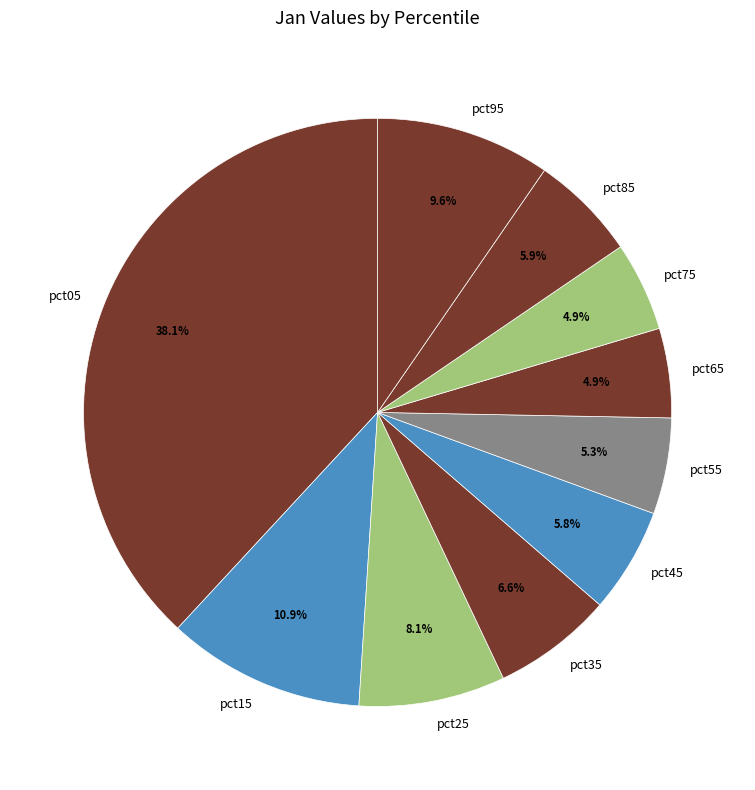

How many segments does this pie chart have?

10